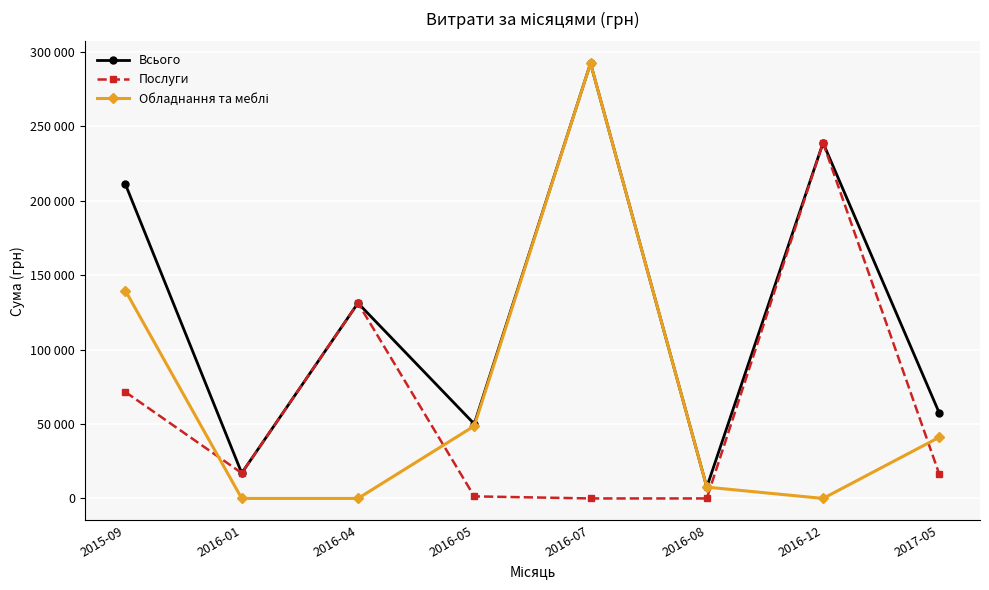

Where is Всього nearest to the value 149957?

2016-04